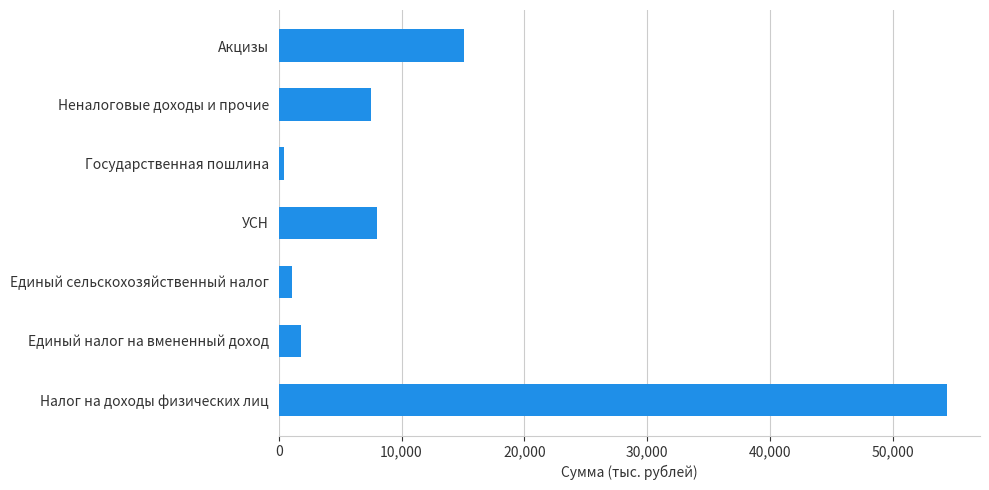

What is the difference between the values at Неналоговые доходы и прочие and Акцизы?

7567